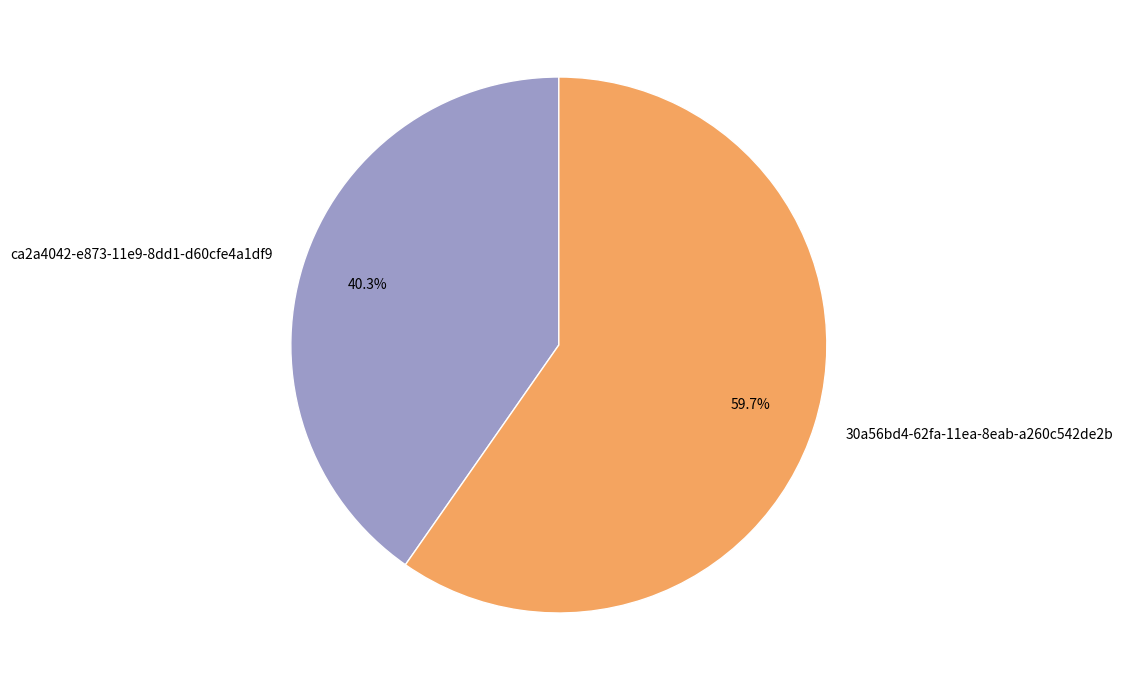

To the nearest percent, what is the difference between the largest and smallest slice percentages?

19%